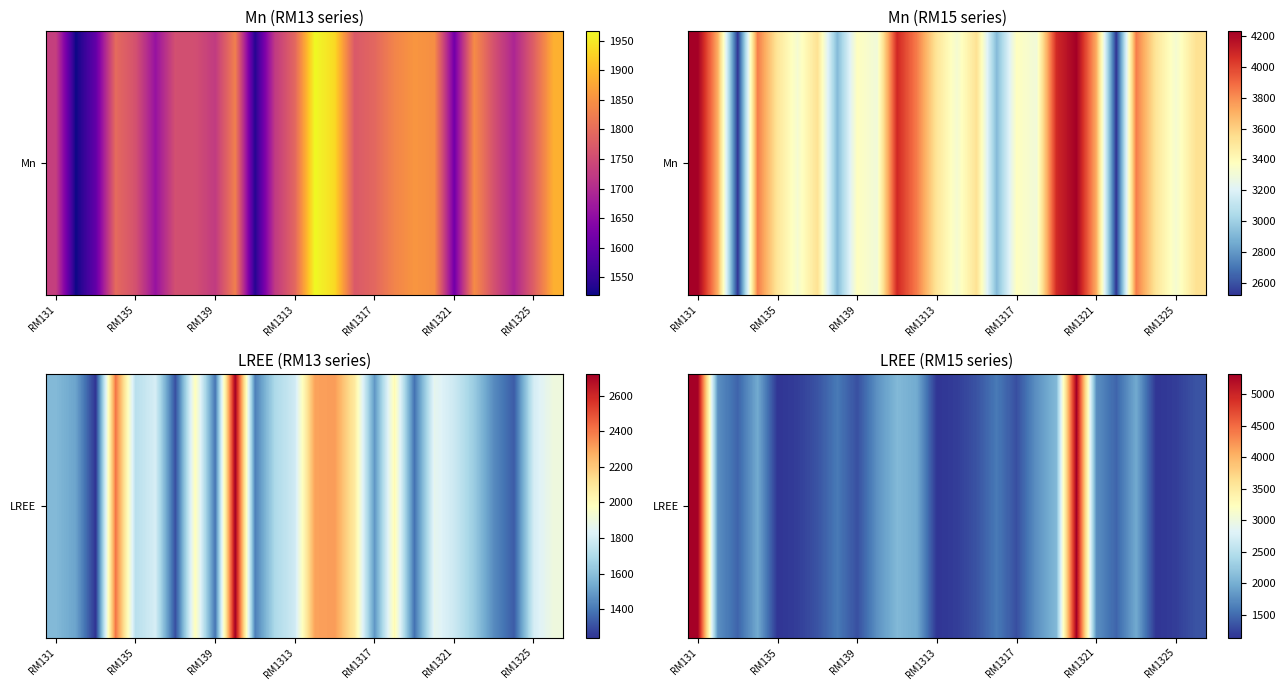

Is it true that the value at 11 is 3486.5?

False